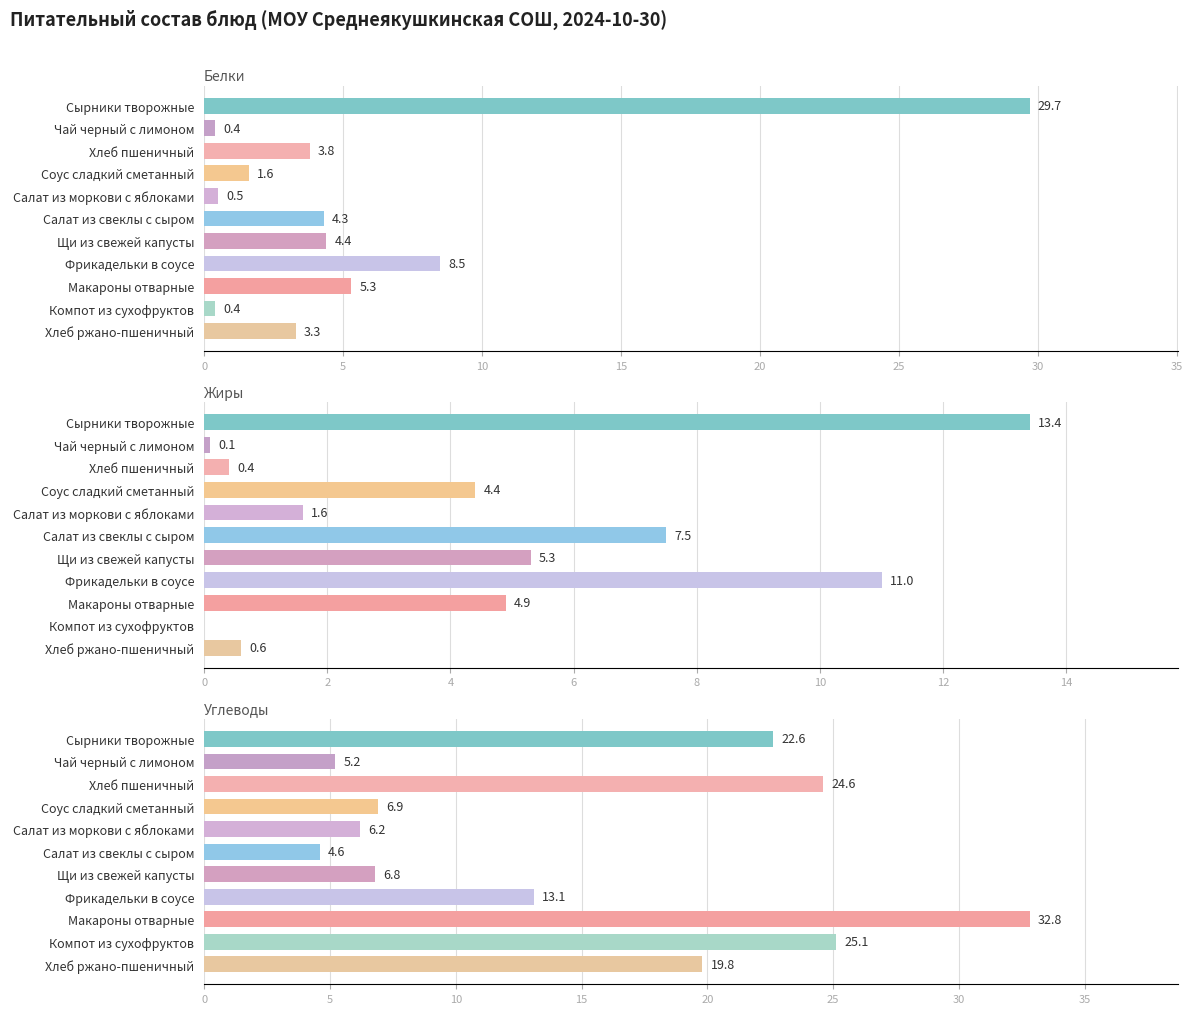

Count the number of categories in the chart.

11